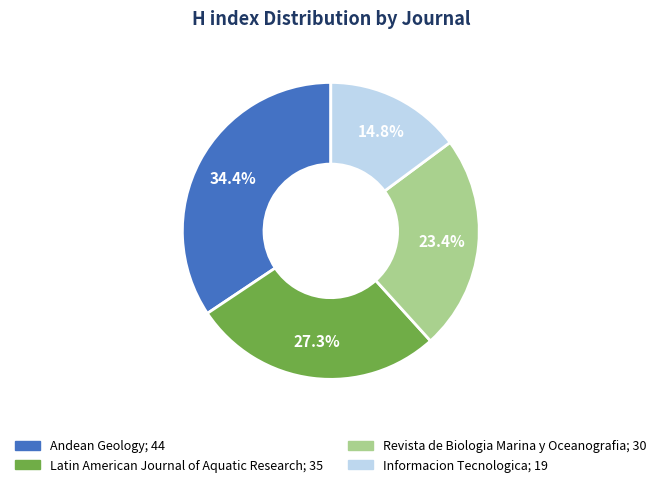

Rank the categories by value from highest to lowest.

Andean Geology, Latin American Journal of Aquatic Research, Revista de Biologia Marina y Oceanografia, Informacion Tecnologica